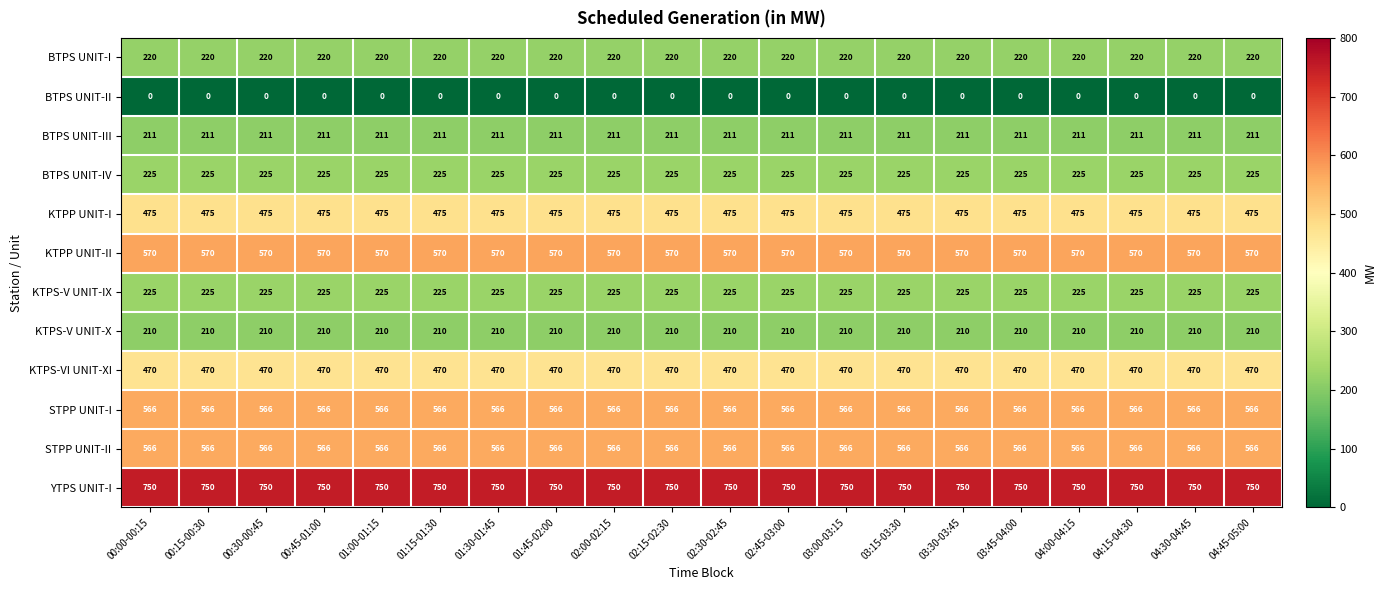

What is the greatest value displayed?

750